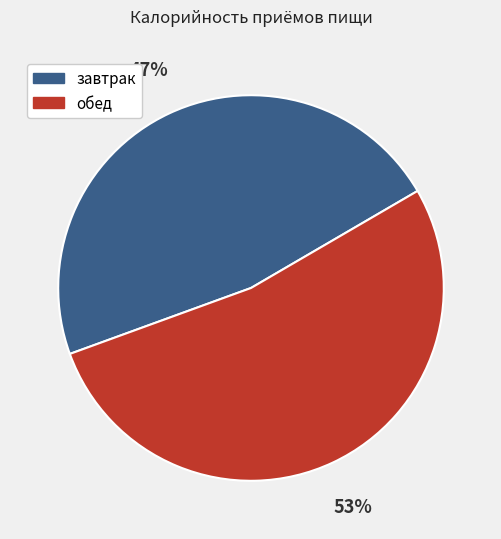

Does обед represent more than half of the total?

Yes